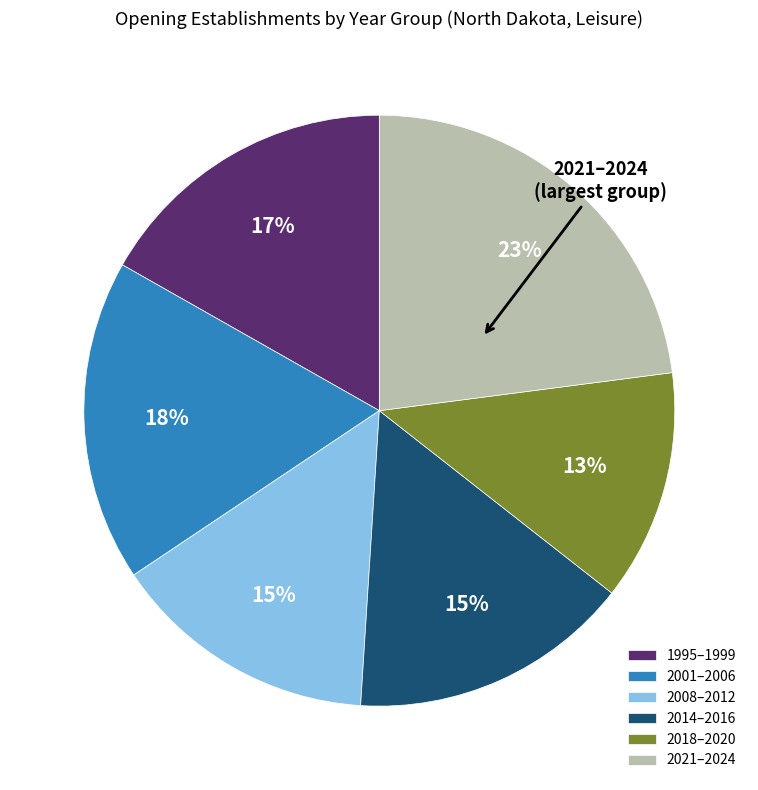

Which has a higher value, 2021–2024 or 2014–2016?

2021–2024